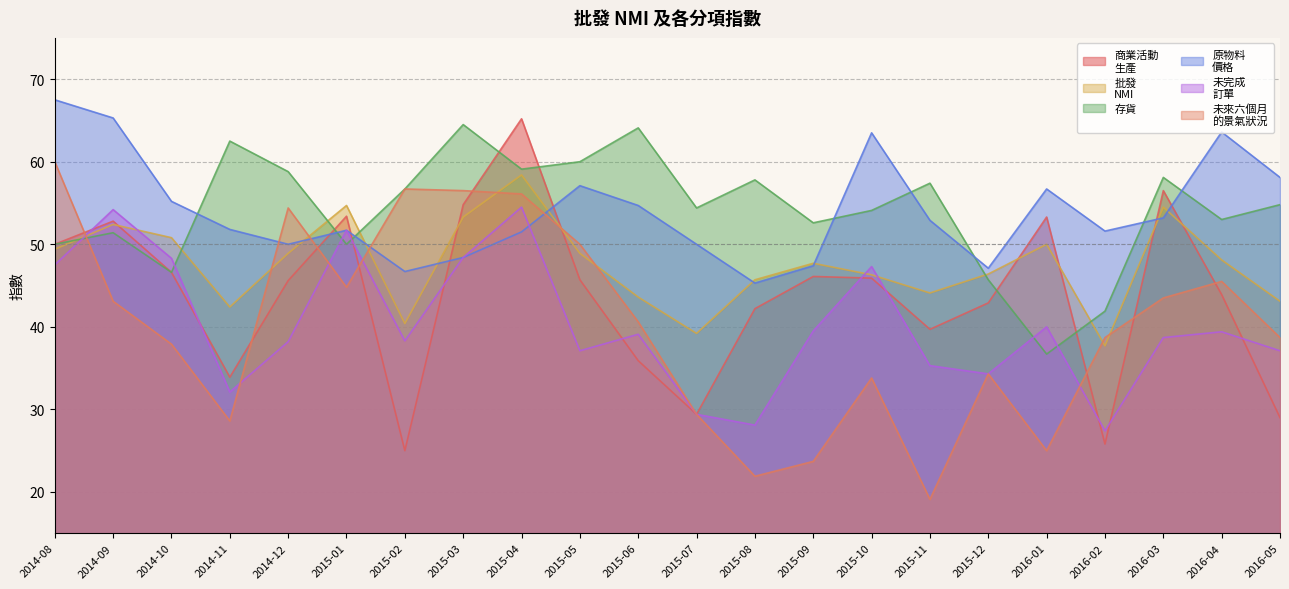

What position from the right is 2015-10?

8